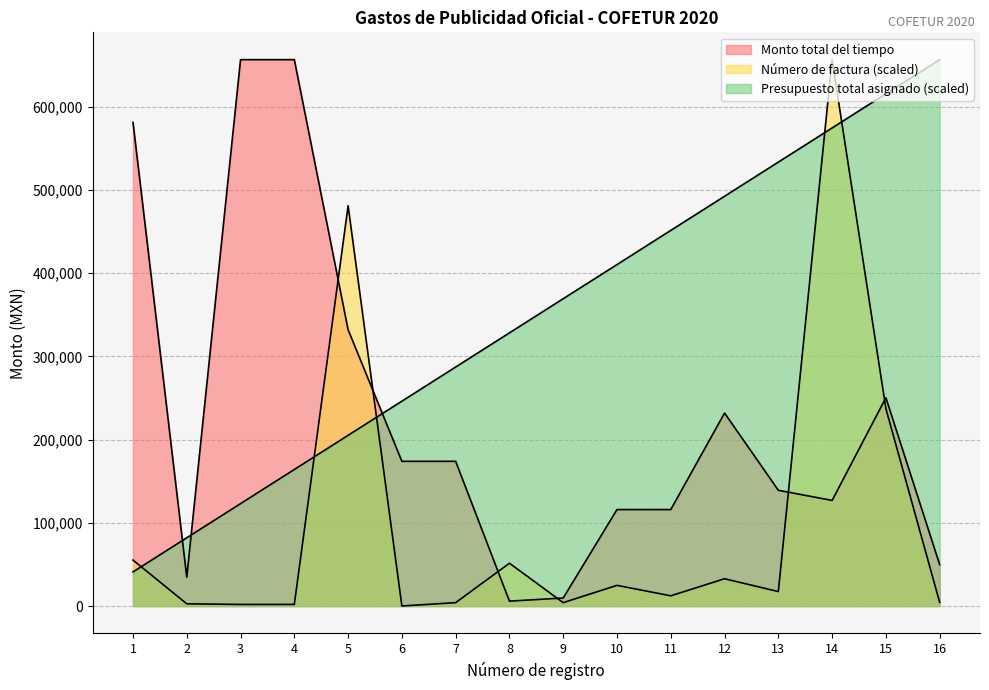

True or false: Presupuesto total asignado and Monto total del tiempo cross at least once.

True